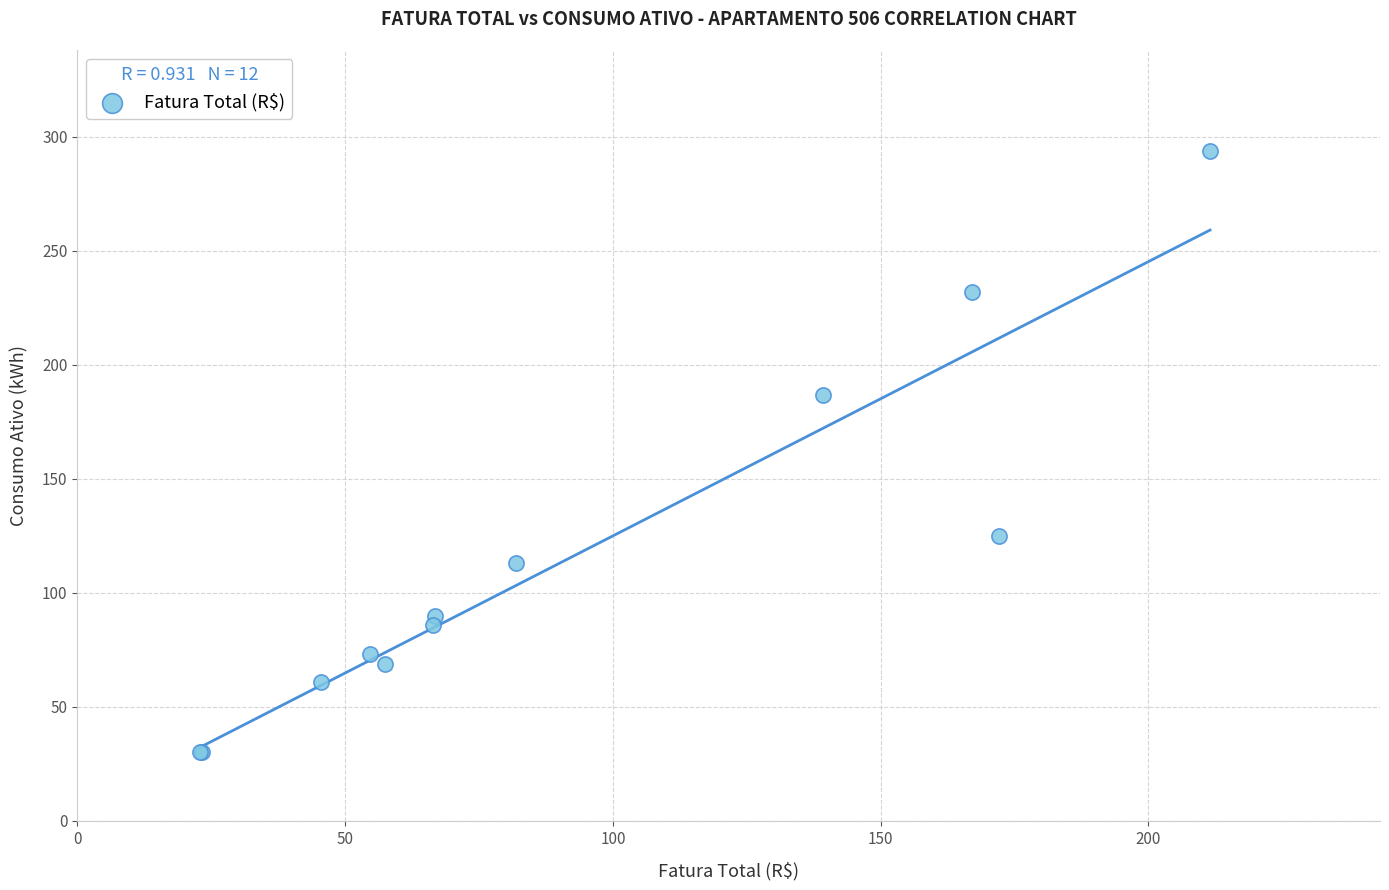

What Y value in the scatter plot is closest to 162?

187.0